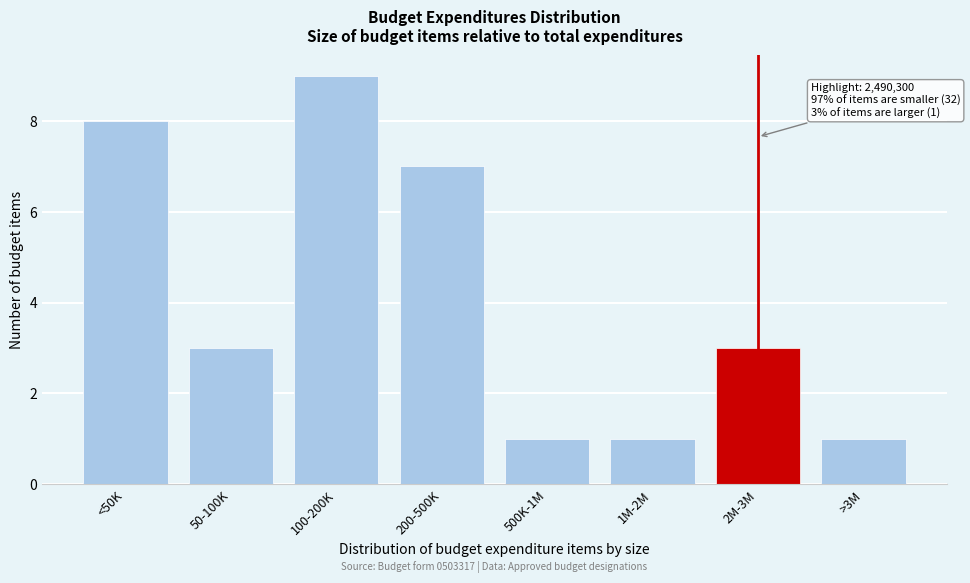

Reading left to right, transcribe all the data shown in this chart.

8	3	9	7	1	1	3	1